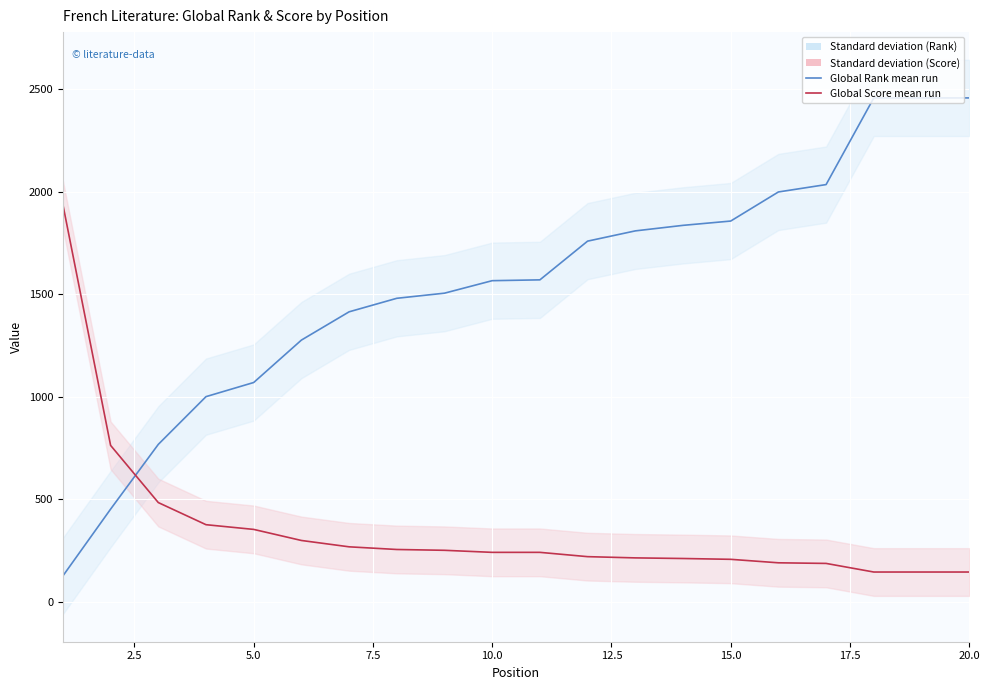

What is the total value across all series at 20.0?

2602